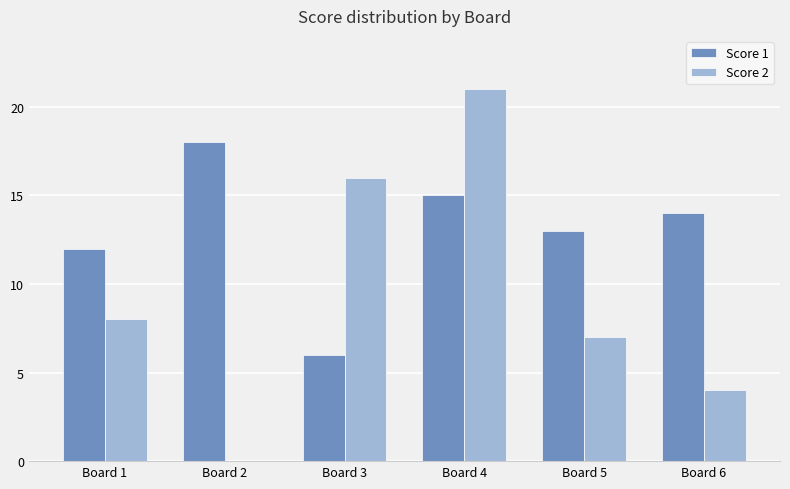

How many groups of bars are there?

6